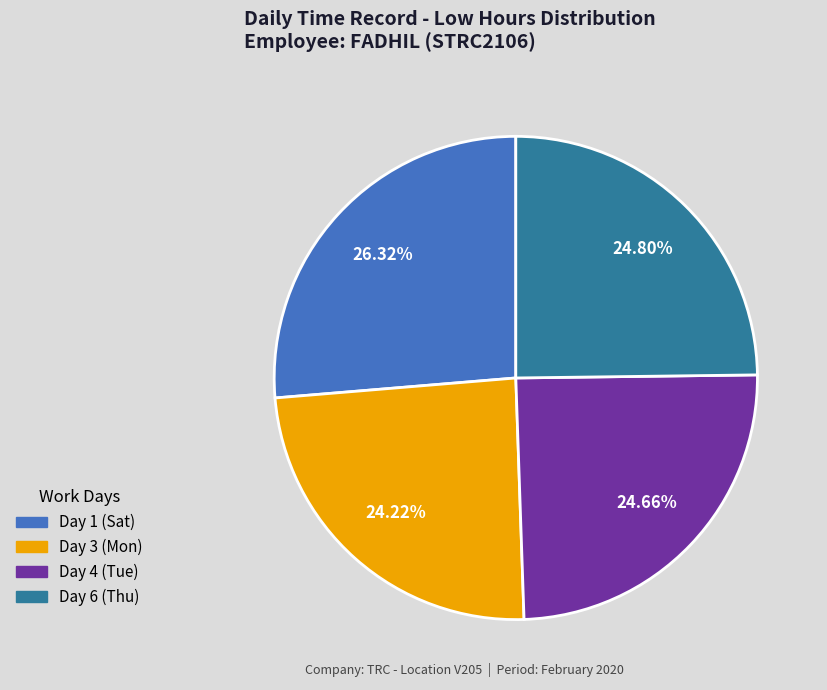

Does any single category account for the majority?

No